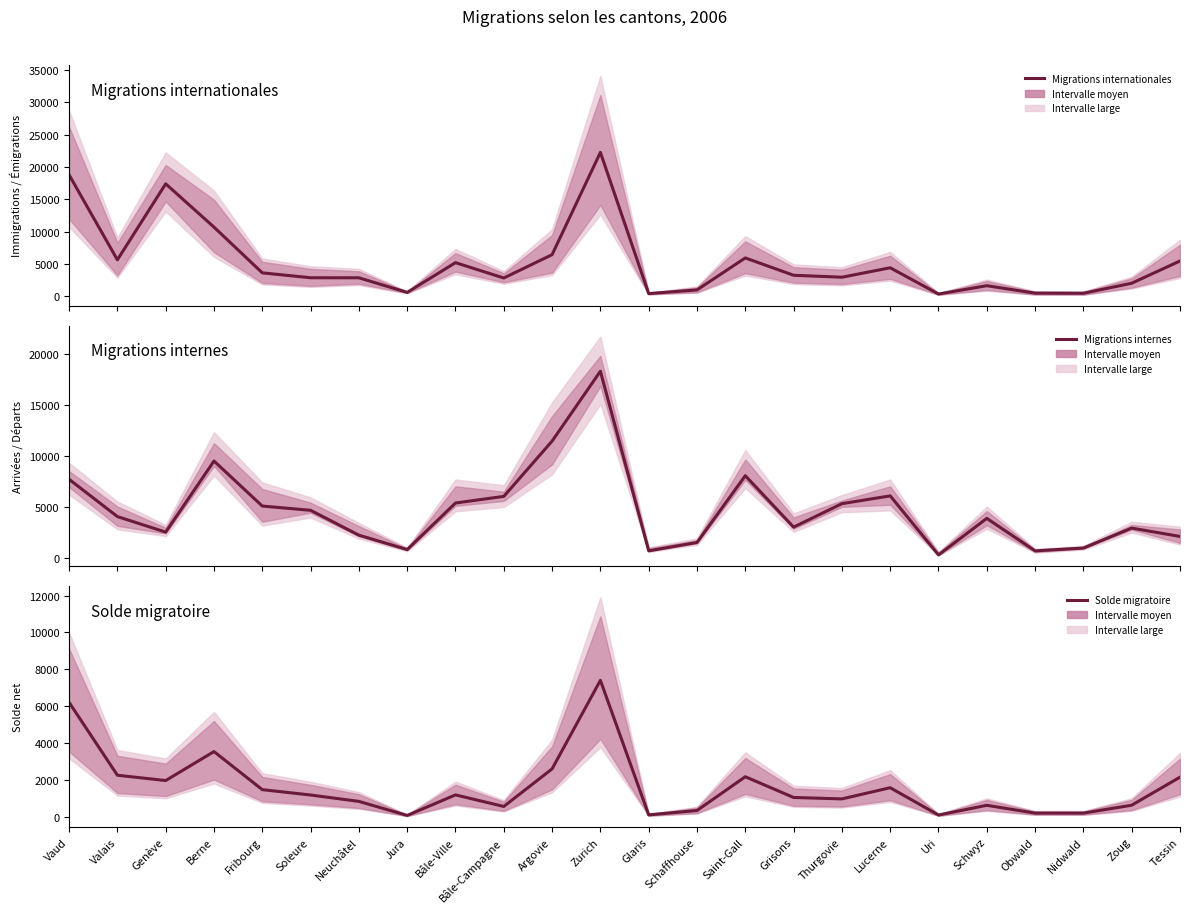

Where is the first local minimum for Migrations internationales?

Valais